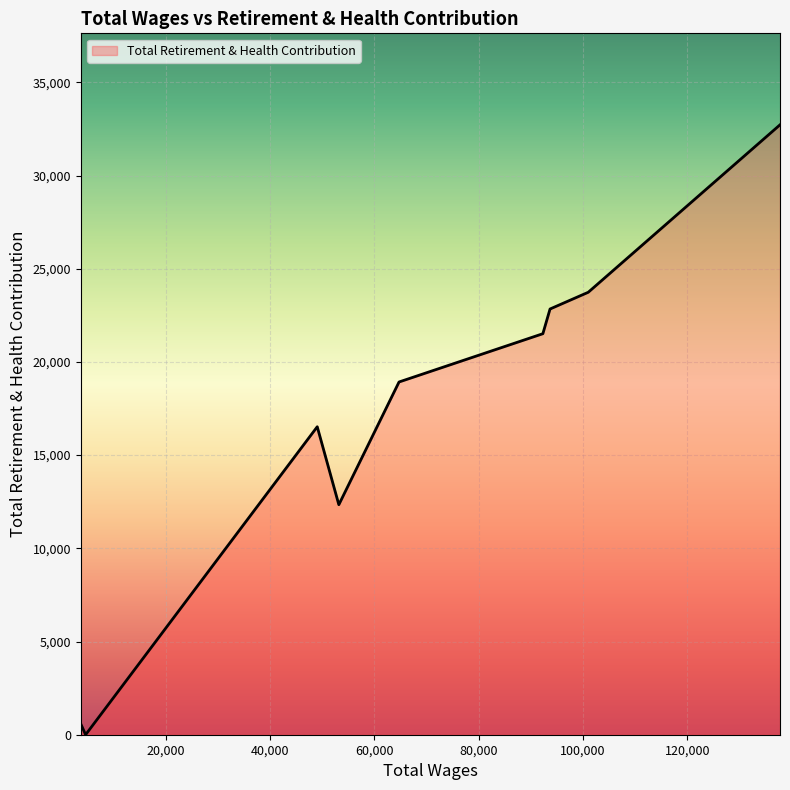

What is the maximum value shown in the chart?

32722